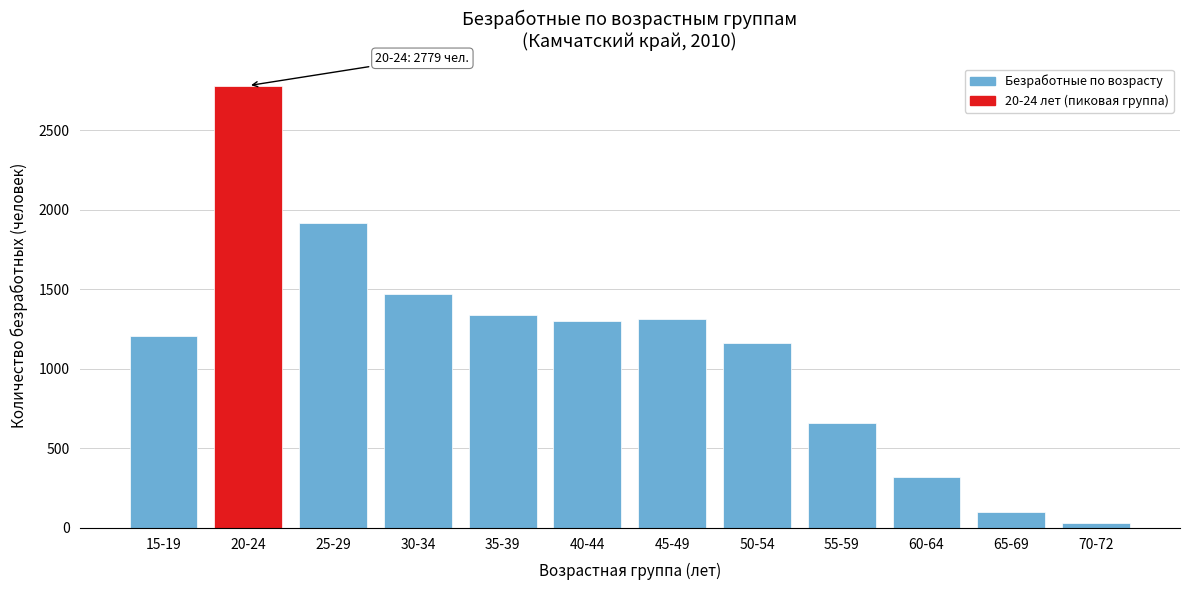

Reading left to right, what are all the values shown in this chart?

15-19=1203	20-24=2779	25-29=1916	30-34=1467	35-39=1337	40-44=1298	45-49=1315	50-54=1162	55-59=661	60-64=321	65-69=99	70-72=33